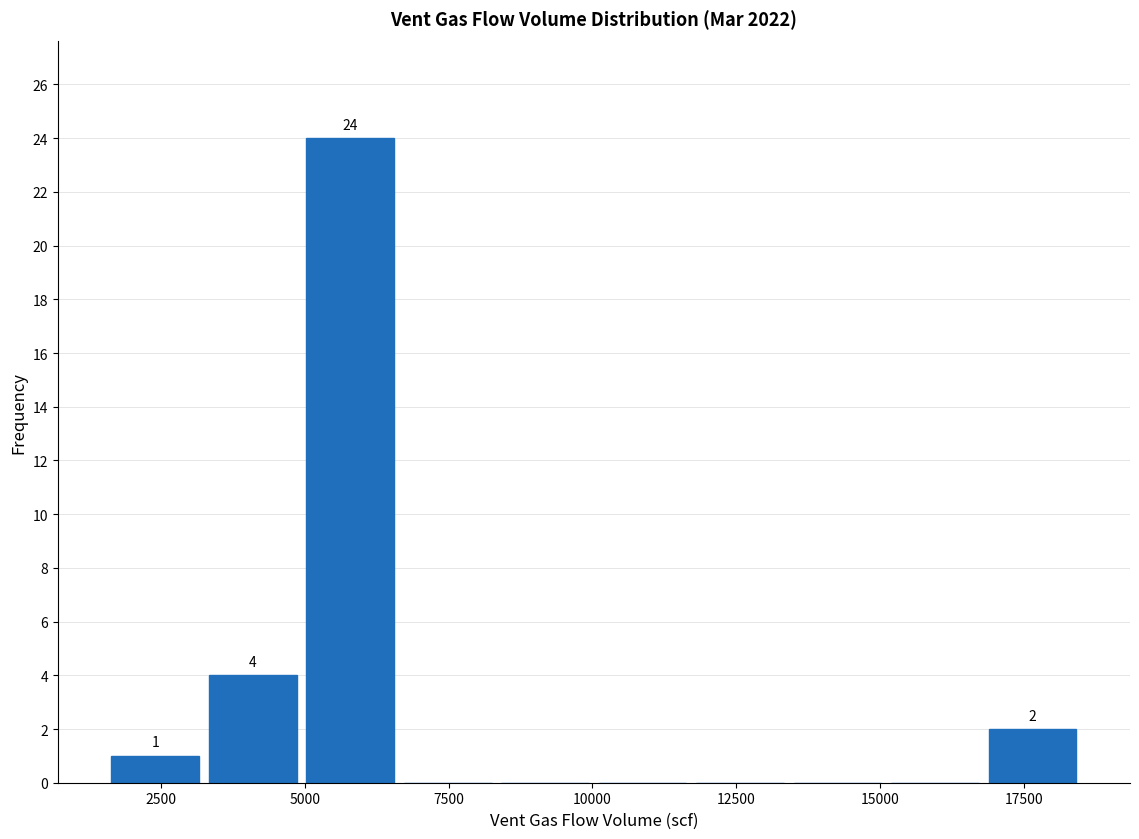

Around what value on the x-axis is the tallest bar? Give the approximate position of its centre, as read against the axis.

6000